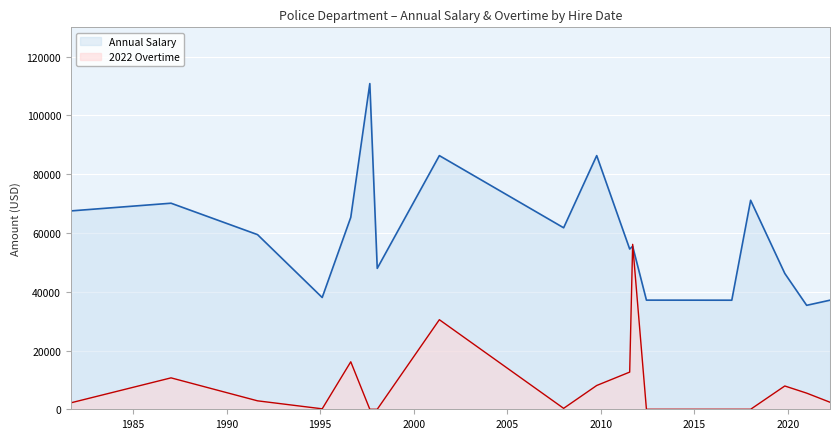

List the labels in order of 2022 Overtime value, largest first.

2011-09-16, 2001-05-16, 1996-08-20, 2011-07-20, 1987-01-10, 2009-10-14, 2019-11-04, 2021-01-04, 1991-08-26, 2022-04-05, 1981-09-01, 2008-01-07, 1995-02-09, 1997-08-27, 1998-01-19, 2012-06-11, 2017-01-03, 2018-01-06